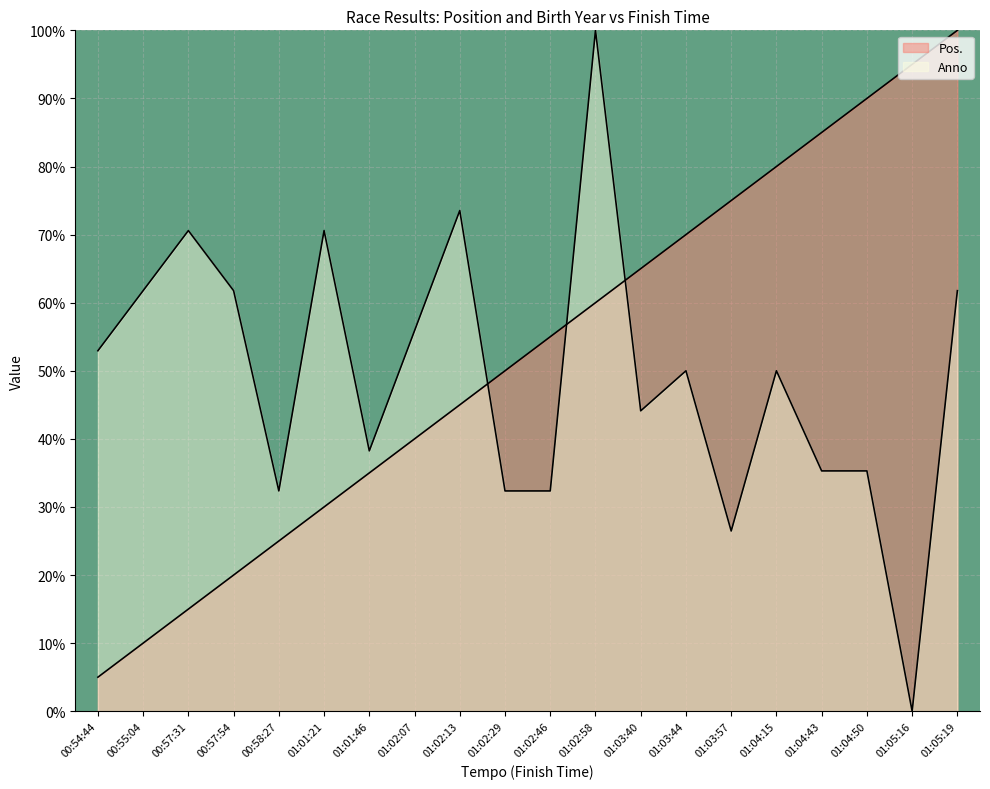

Does the chart display data point markers on the line(s)?

No